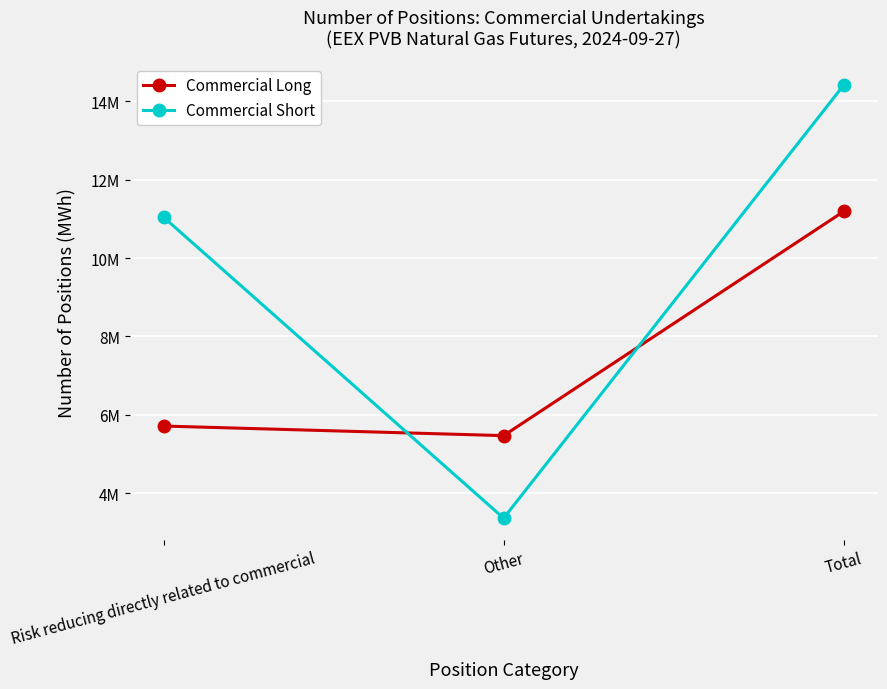

Is this an area chart (filled region under the line)?

No